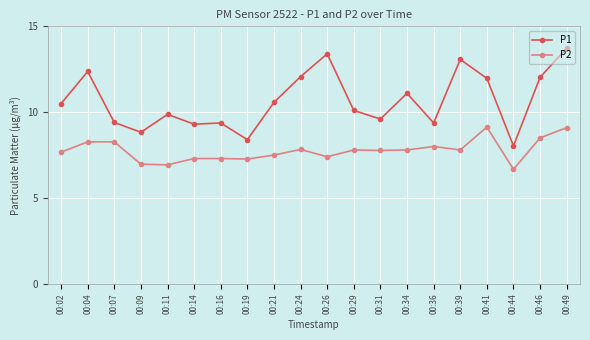

Where does the P2 series first go above 7?

00:02